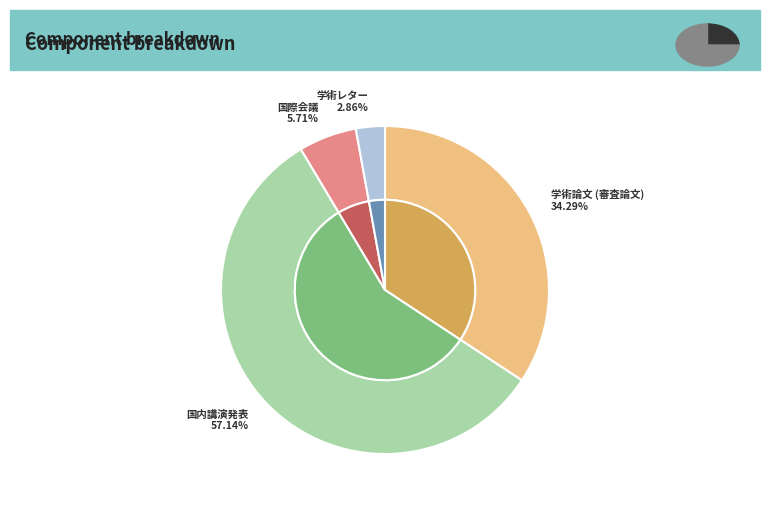

Which has a higher value, 国際会議 or 学術論文 (審査論文)?

学術論文 (審査論文)